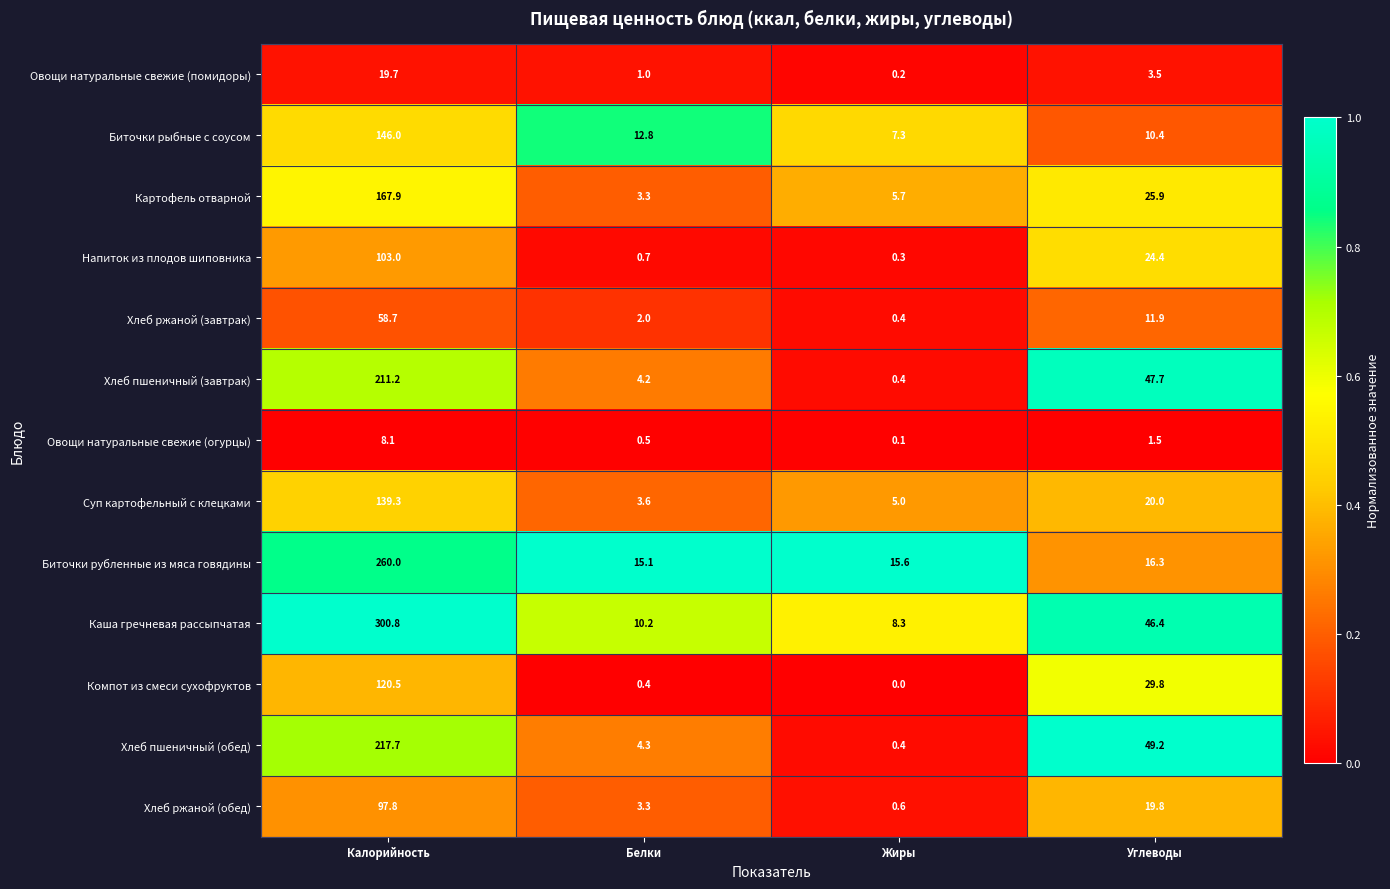

What is the maximum value for Хлеб пшеничный (завтрак)?

211.2